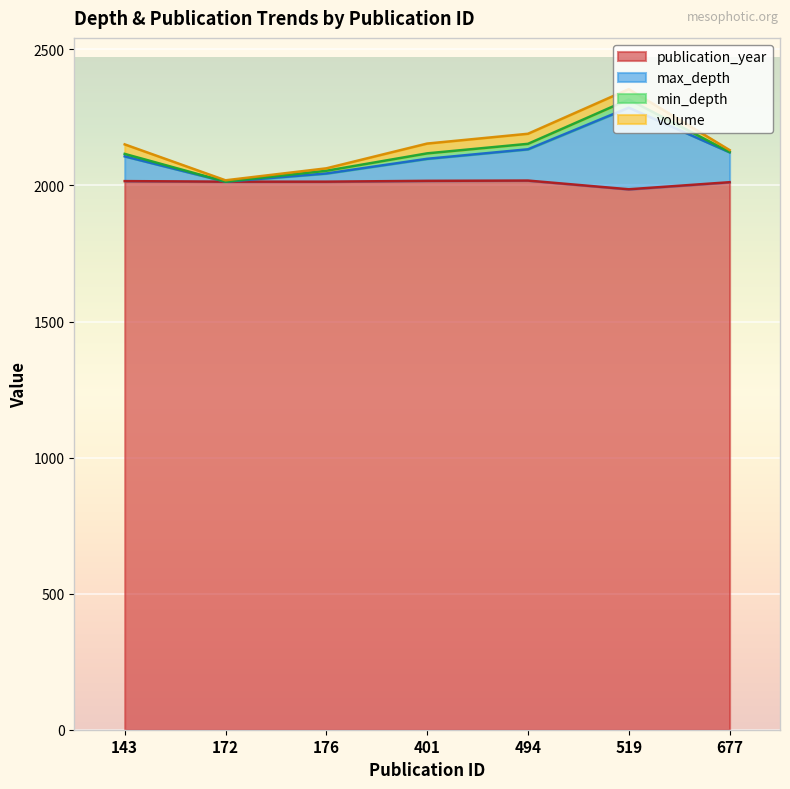

True or false: publication_year and max_depth intersect in this chart.

False